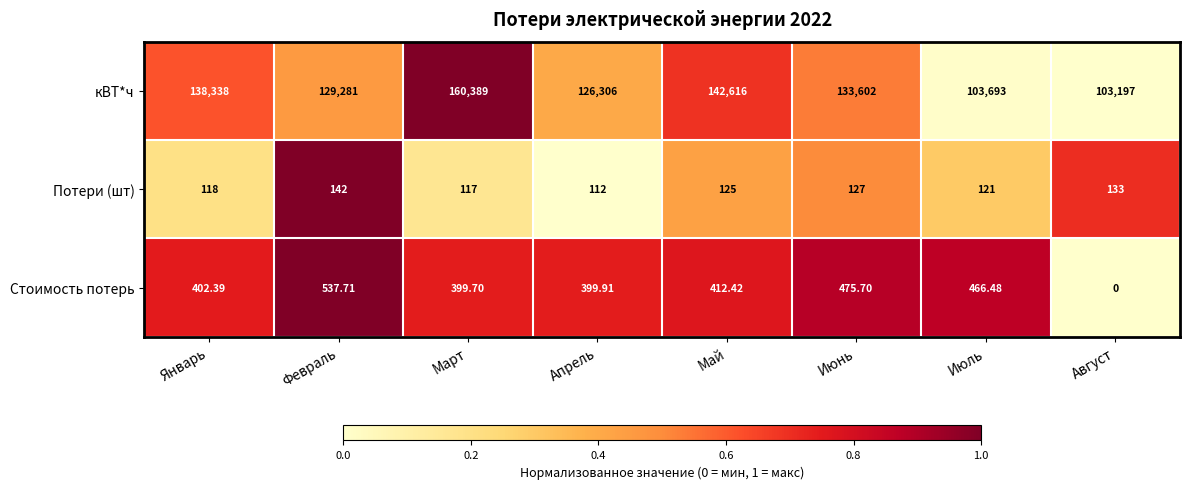

At which label is Стоимость потерь closest to 268?

Март